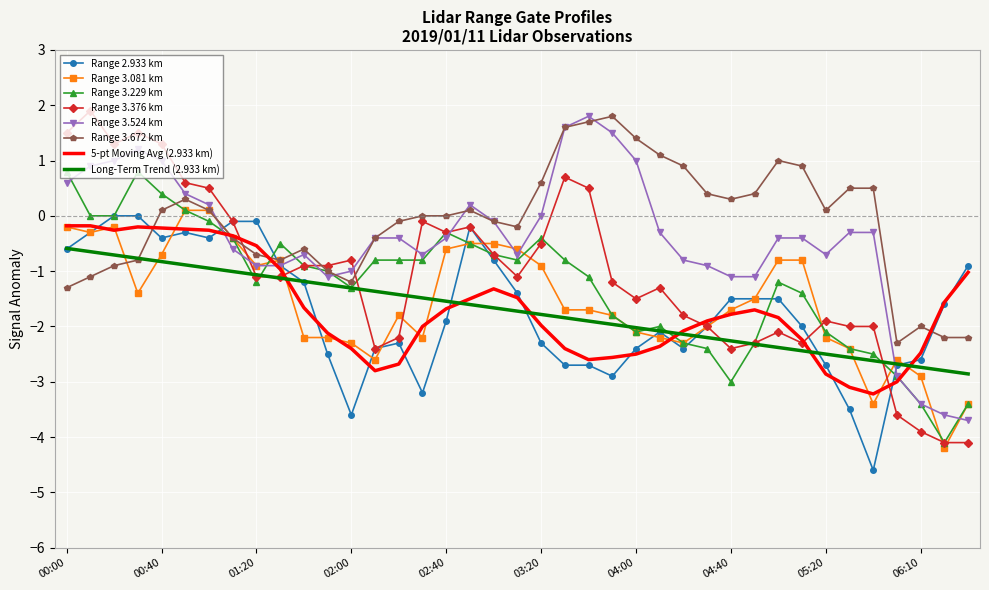

Which series ends up on top after the final intersection of Range 3.672 km and Range 3.376 km?

Range 3.672 km